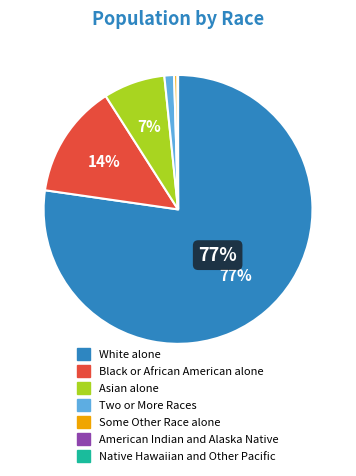

Which slice represents more than half of the pie?

White alone